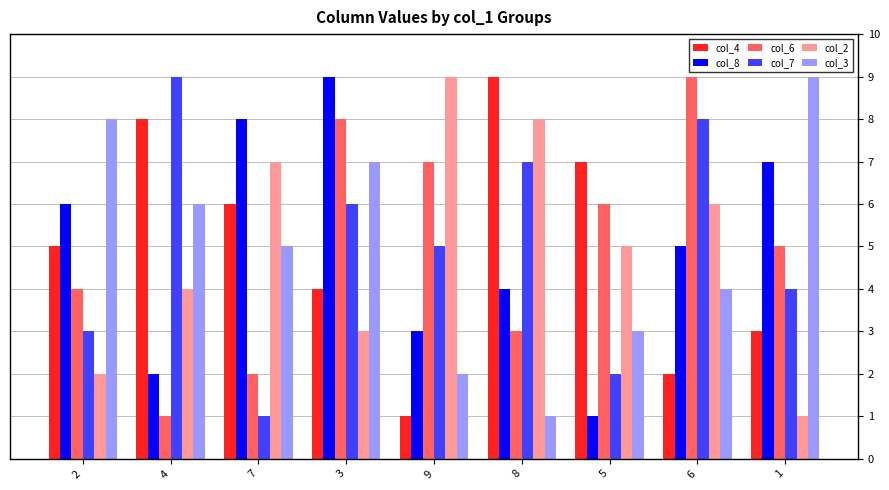

Which series changed the most between 3 and 5?

col_8